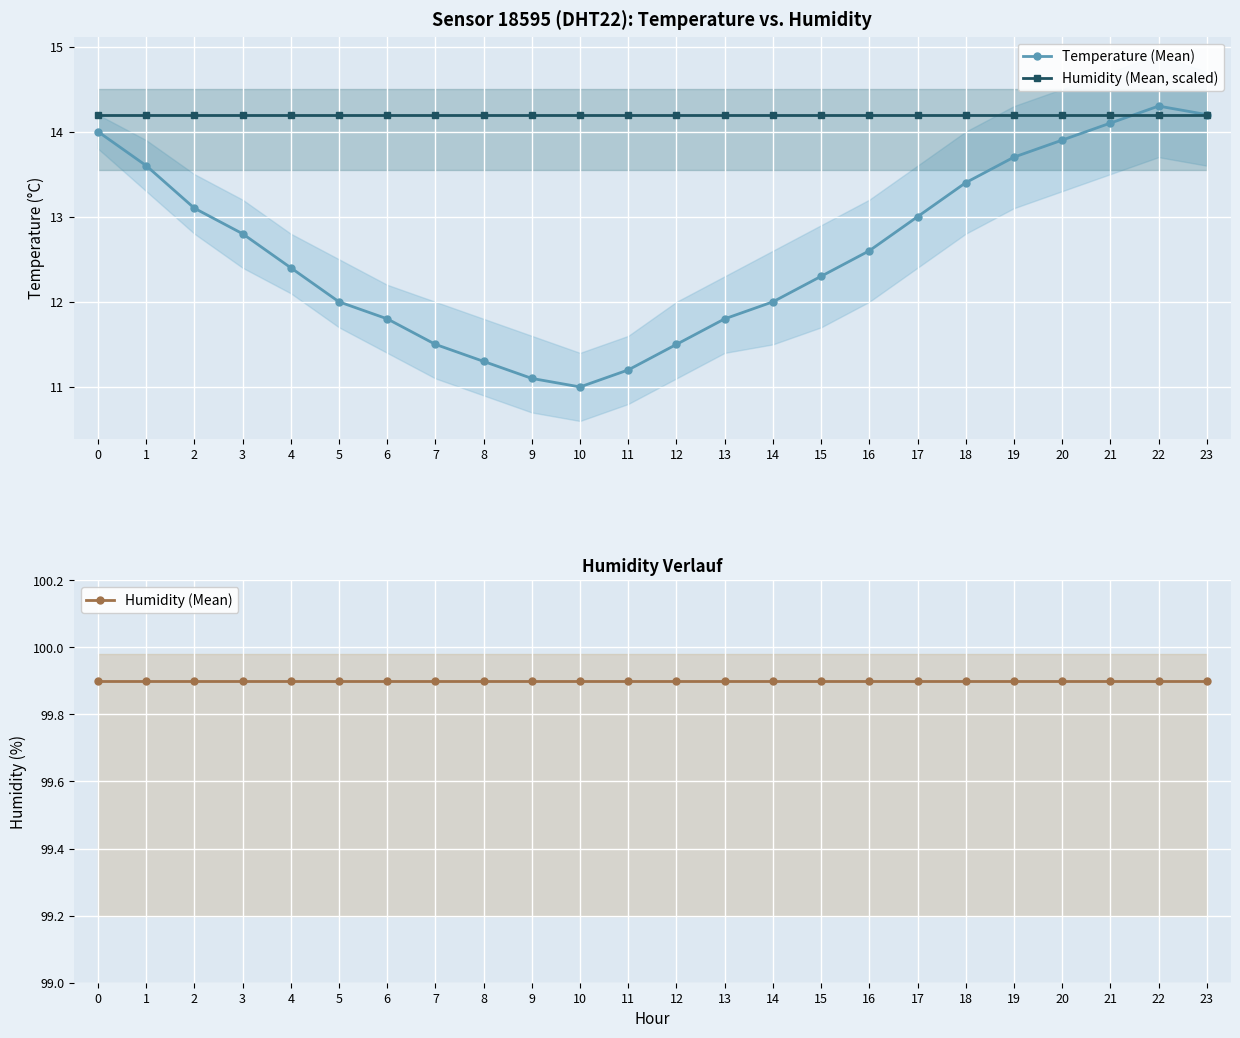

Rank the series by their maximum value, from highest to lowest.

Humidity (Mean), Temperature (Mean), Humidity (Mean, scaled)